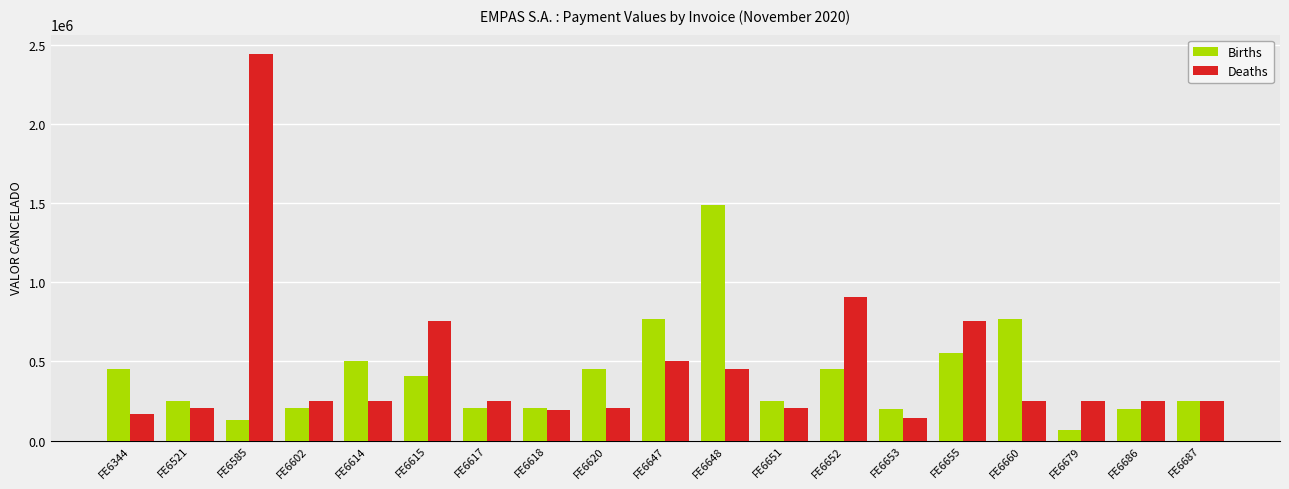

Are the bars grouped side by side (vs. stacked)?

Yes